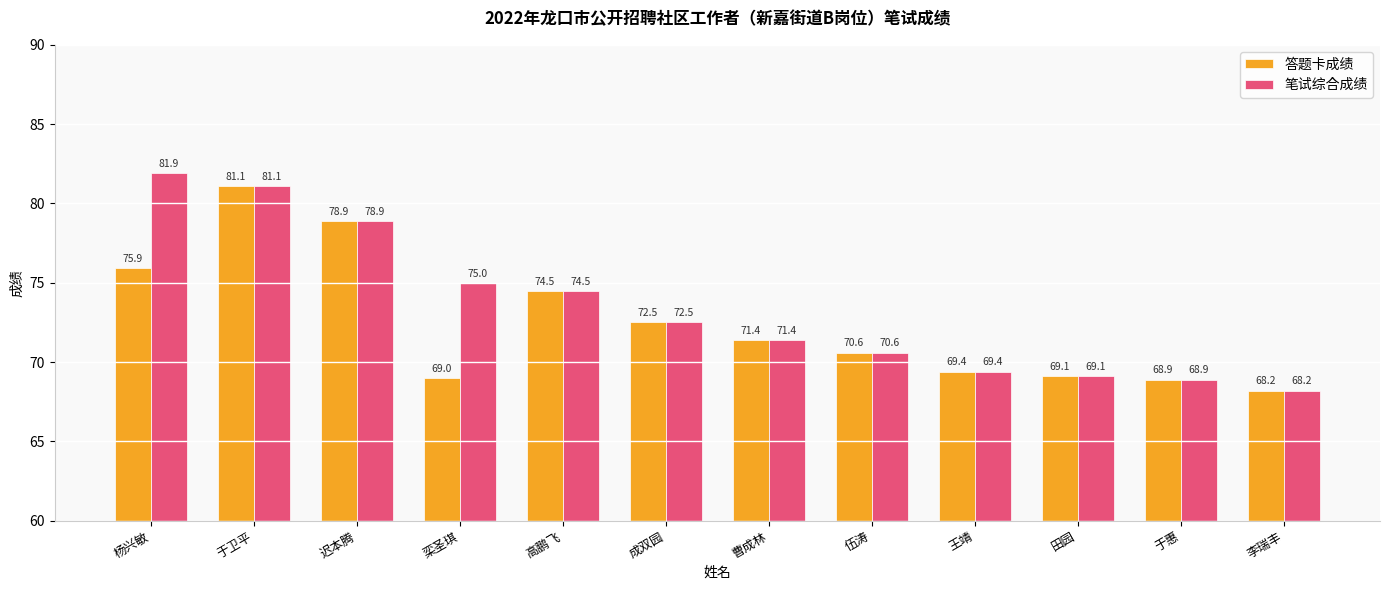

What is the maximum value shown in the chart?

81.9